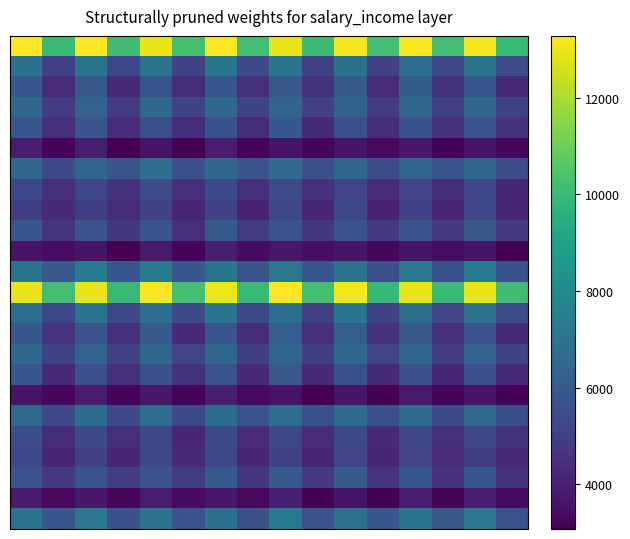

How many series are shown in this chart?

24